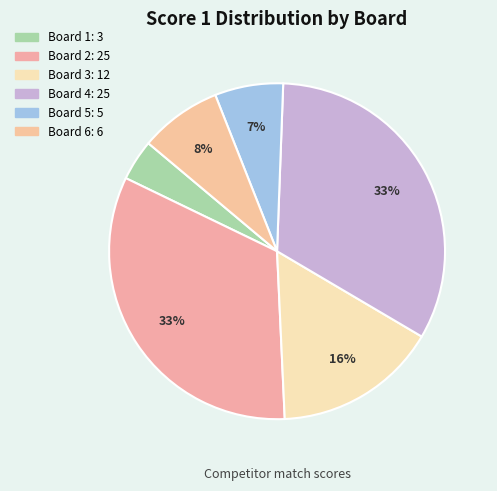

Is Board 4 the majority of the pie?

No